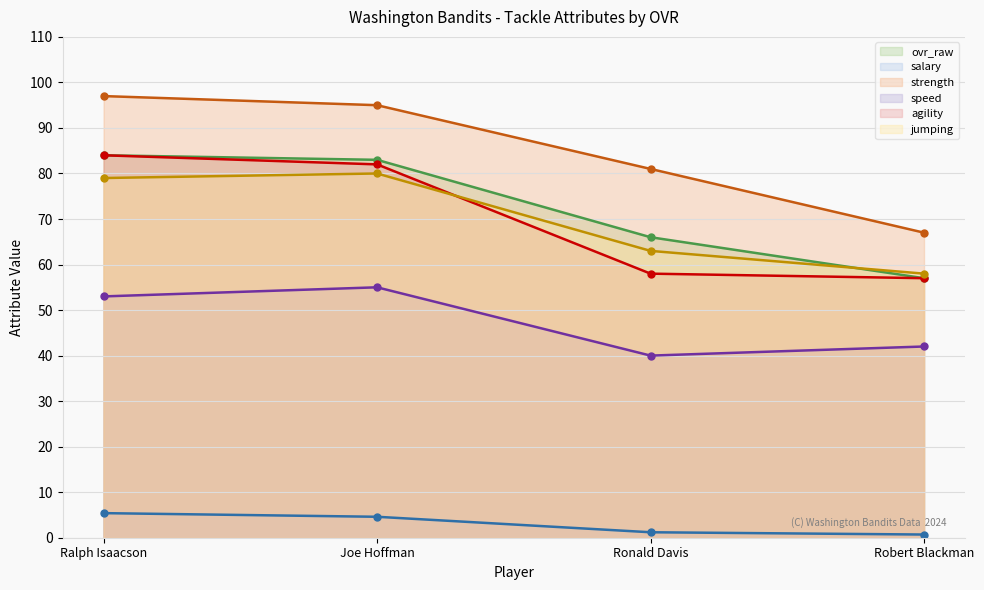

What is the sum of all speed values?

190.0